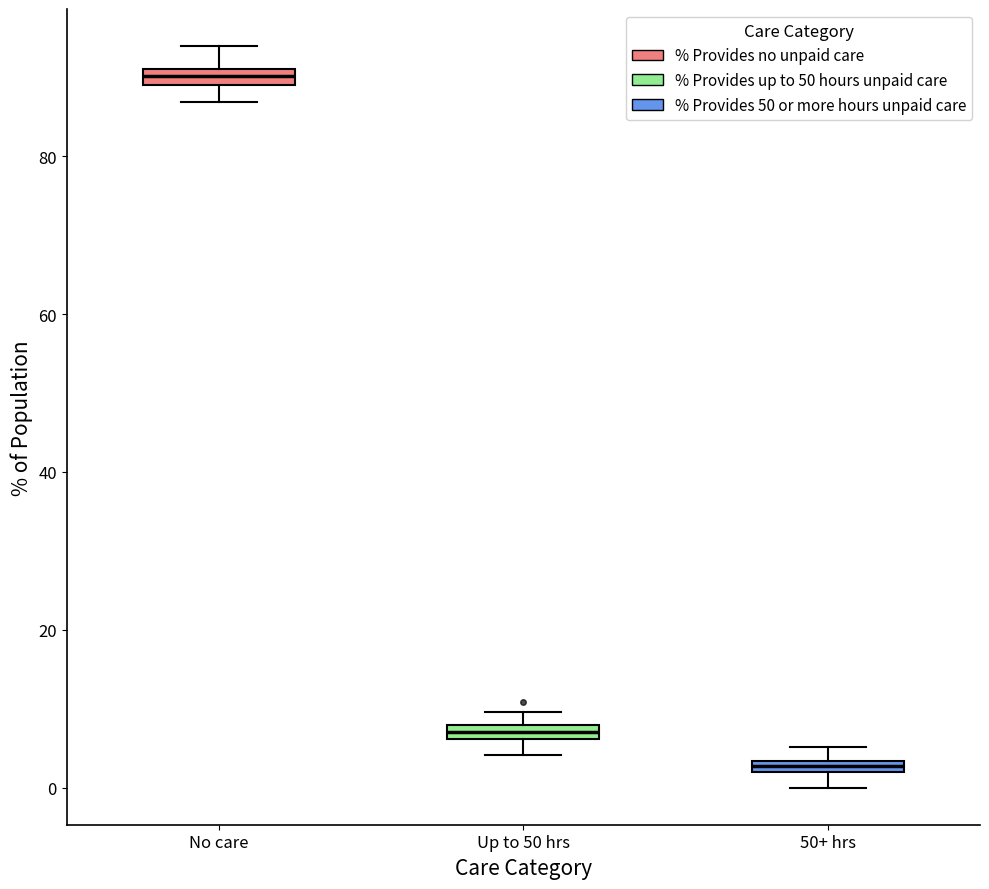

Which box's median line is the lowest?

50+ hrs